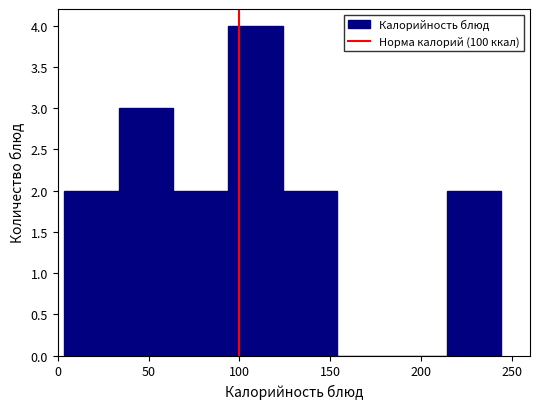

Which range on the x-axis has the tallest bar?

95 to 125